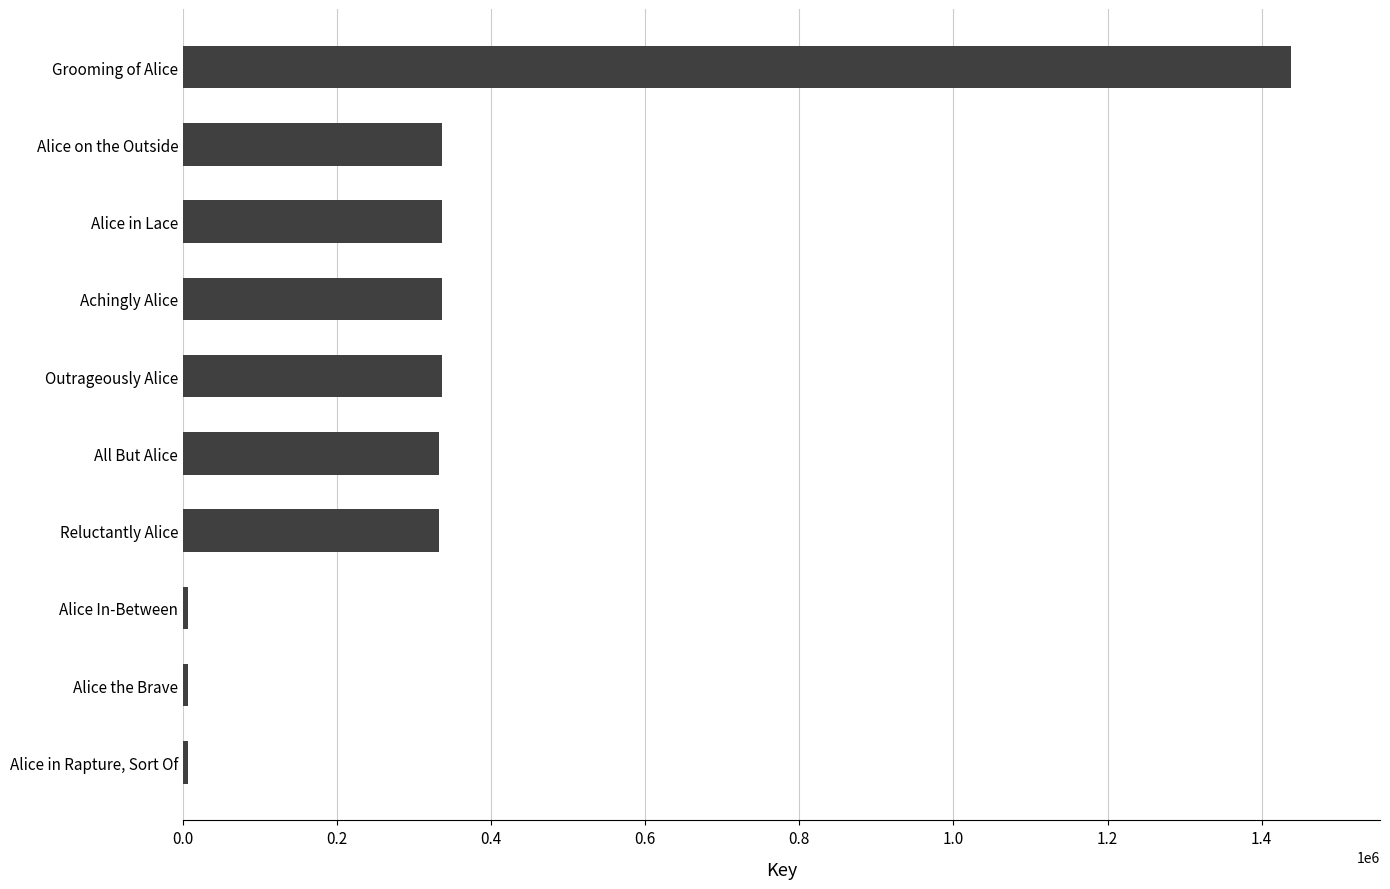

What value does the data have at All But Alice?

332453